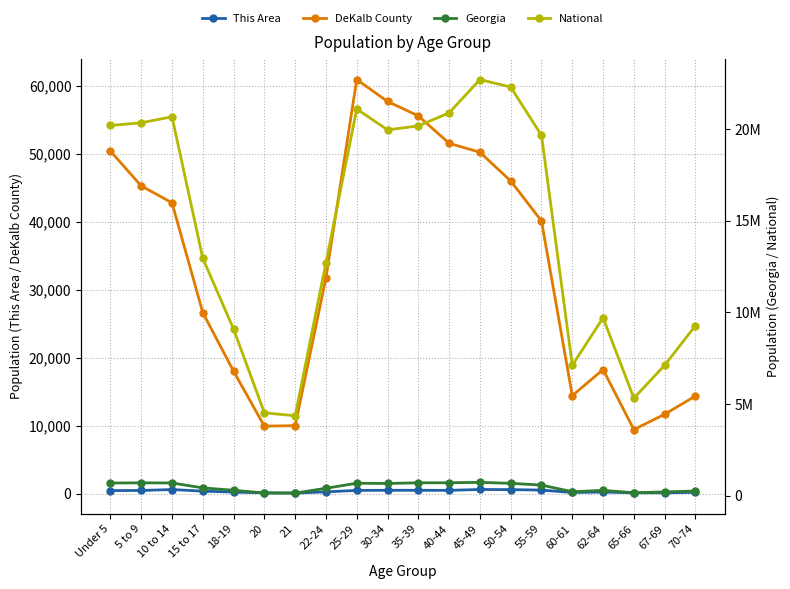

What are all the series names shown in the legend?

This Area, DeKalb County, Georgia, National